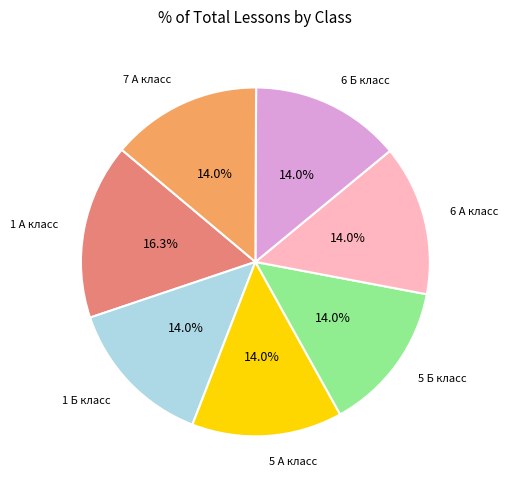

To the nearest percent, what percentage of the pie is 6 Б класс?

14%